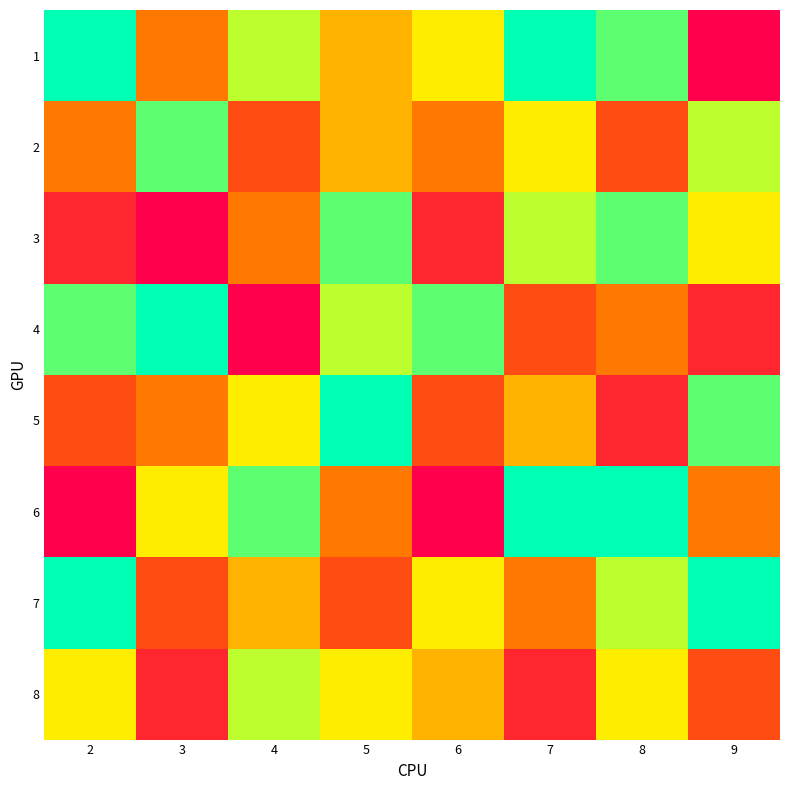

List the series in order of their peak value, highest first.

1, 4, 5, 6, 7, 2, 3, 8